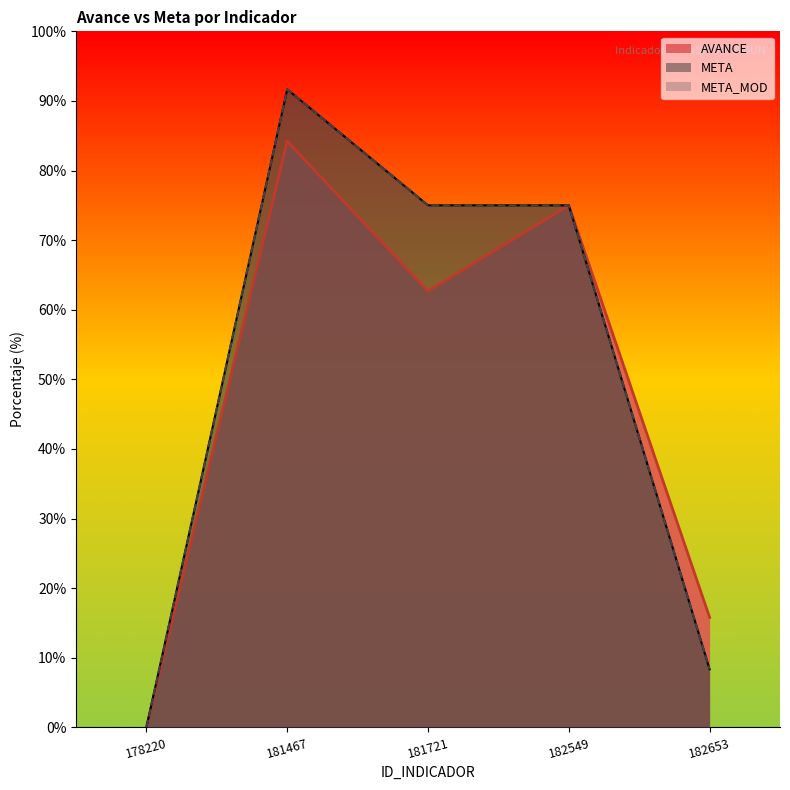

Count the number of data series in this chart.

3